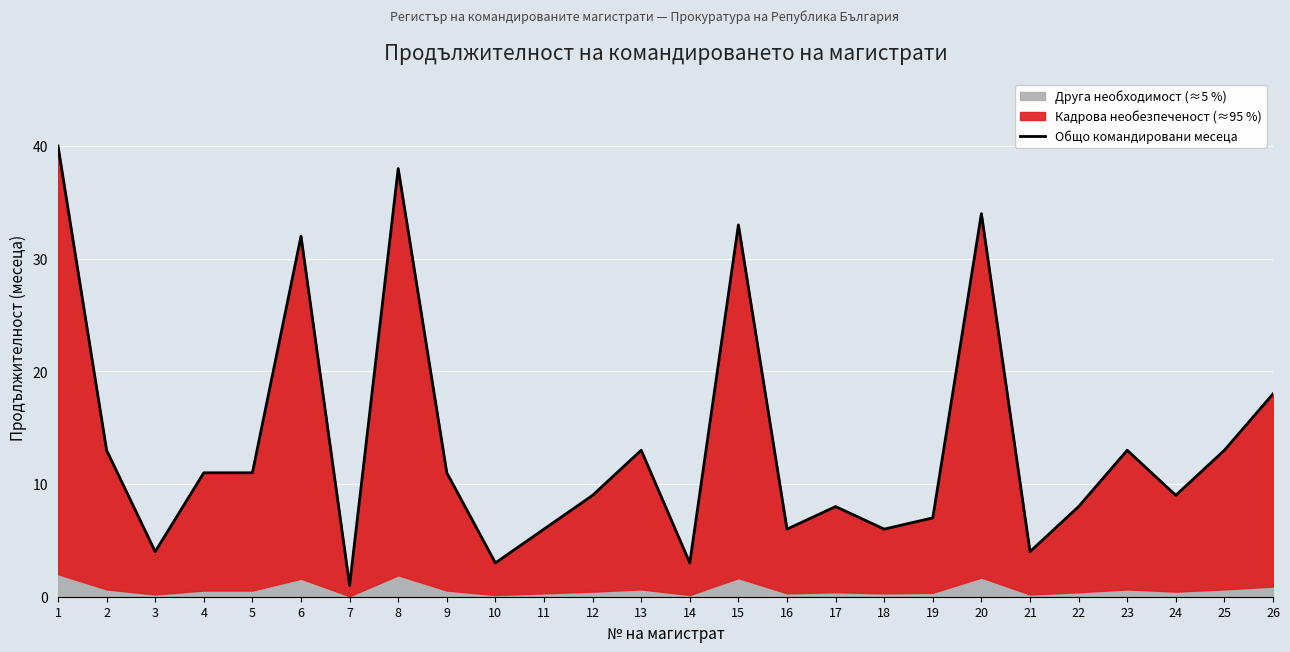

What is the approximate value at 22?

8